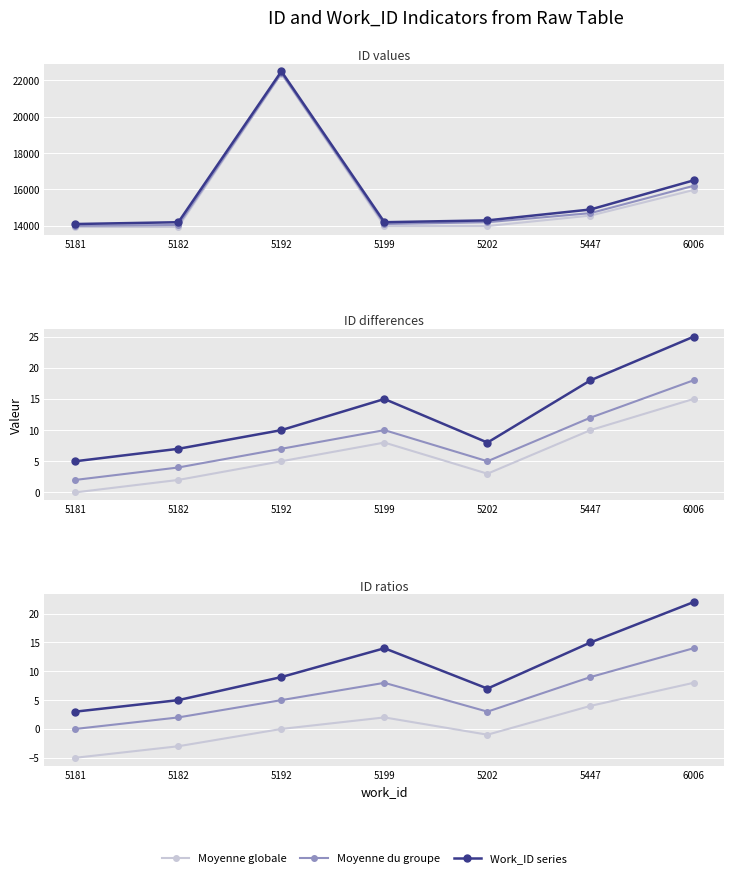

What is the total value across all series at 5199?

24